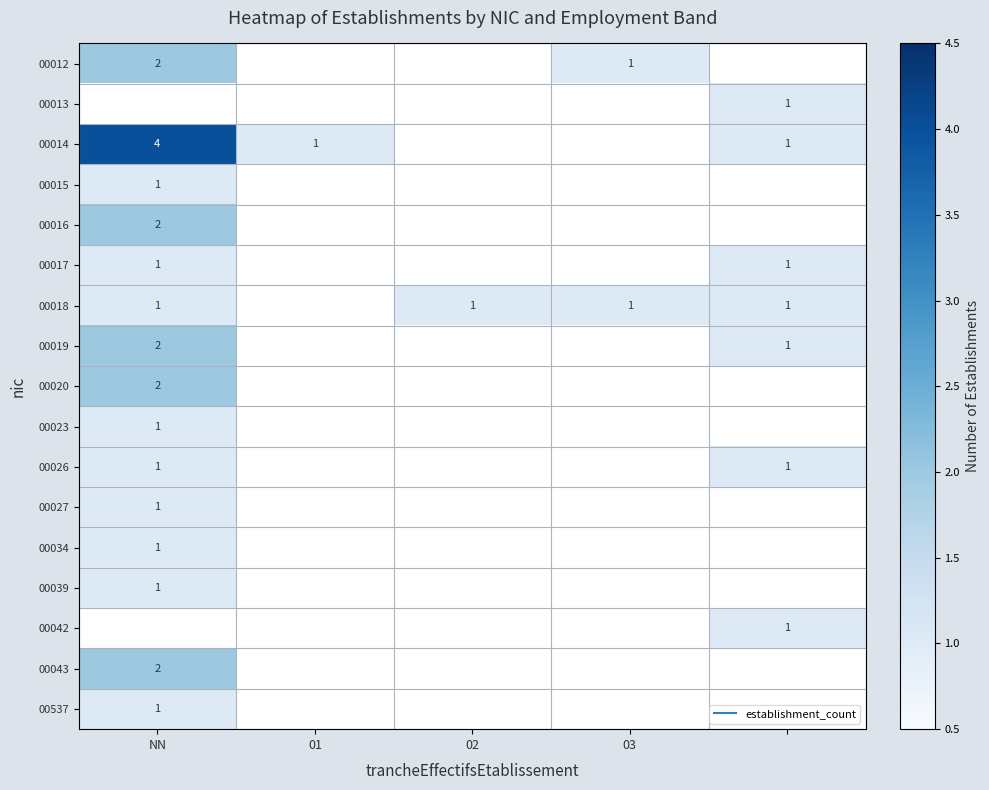

What is the difference between the highest and lowest values at NN?

3.0